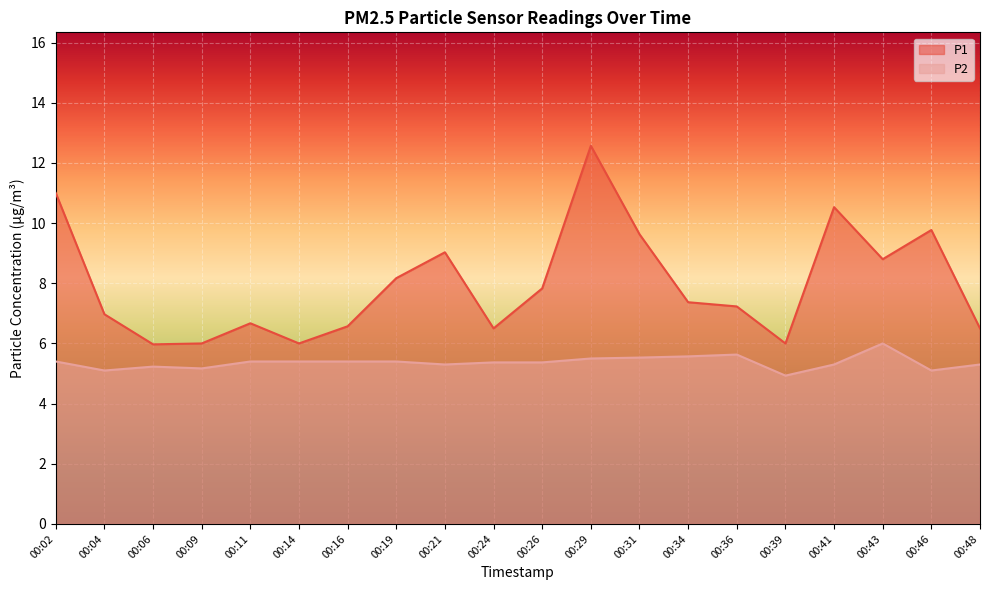

What is the sum of the P2 values at 00:39 and 00:04?

10.0